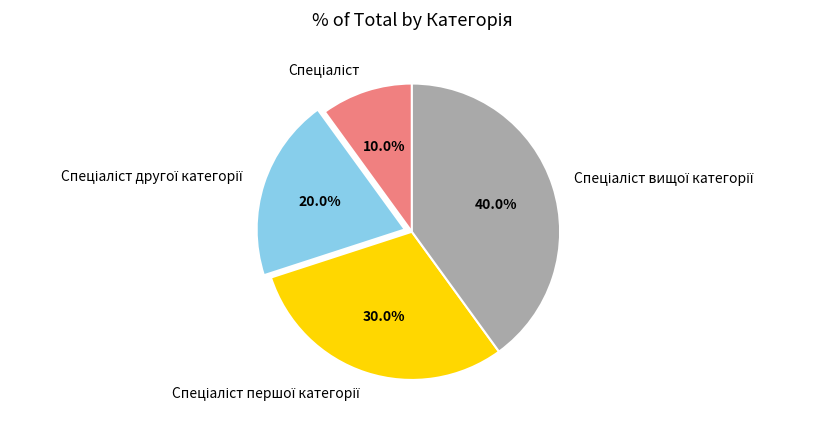

Is there a majority slice in this chart?

No